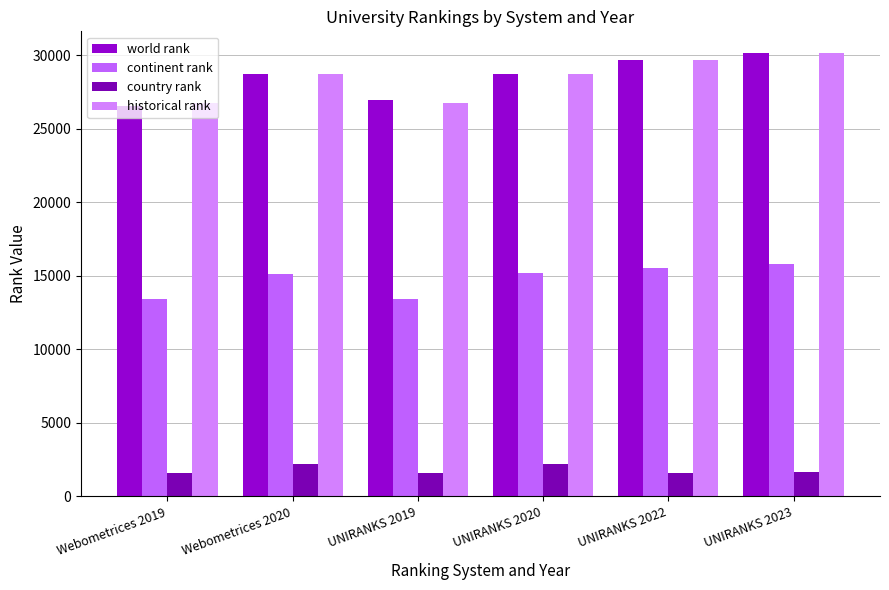

What is the average value of the continent rank series?

14750